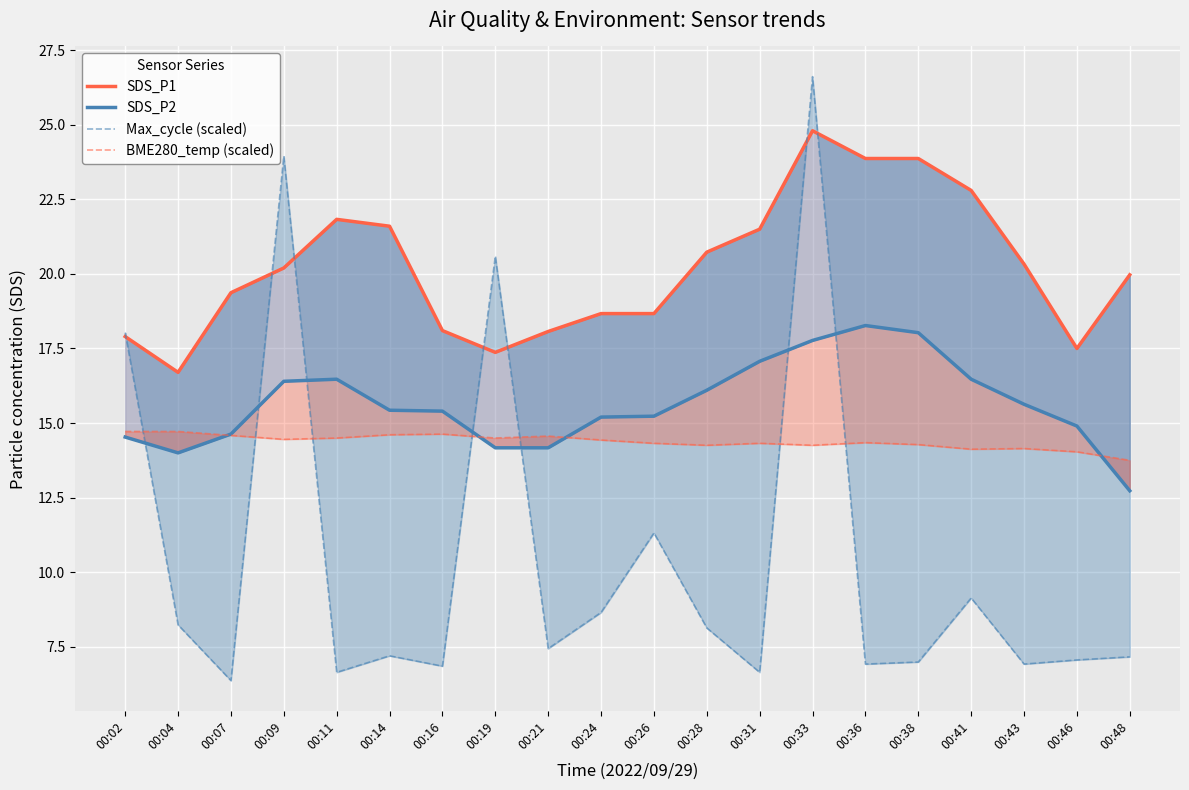

Is it true that SDS_P1 equals 31.4 at 00:07?

False